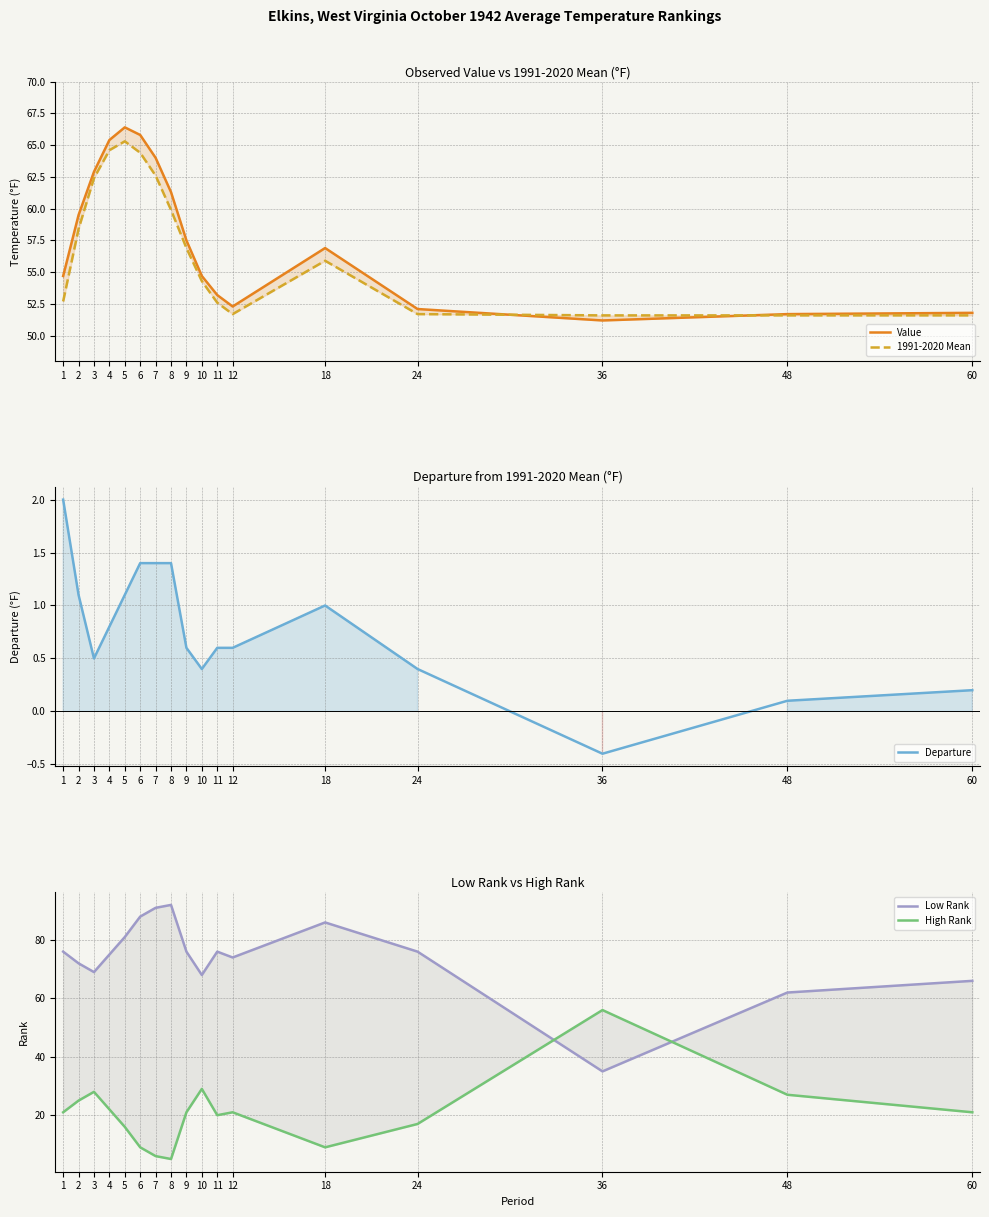

Reading left to right, what are all the values shown in this chart?

Value: 1=54.7	2=59.5	3=62.9	4=65.4	5=66.4	6=65.8	7=64.0	8=61.3	9=57.5	10=54.7	11=53.2	12=52.3	18=56.9	24=52.1	36=51.2	48=51.7	60=51.8
1991-2020 Mean: 1=52.7	2=58.4	3=62.4	4=64.6	5=65.3	6=64.4	7=62.6	8=59.9	9=56.9	10=54.3	11=52.6	12=51.7	18=55.9	24=51.7	36=51.6	48=51.6	60=51.6
Departure: 1=2.0	2=1.1	3=0.5	4=0.8	5=1.1	6=1.4	7=1.4	8=1.4	9=0.6	10=0.4	11=0.6	12=0.6	18=1.0	24=0.4	36=-0.4	48=0.1	60=0.2
Low Rank: 1=76.0	2=72.0	3=69.0	4=75.0	5=81.0	6=88.0	7=91.0	8=92.0	9=76.0	10=68.0	11=76.0	12=74.0	18=86.0	24=76.0	36=35.0	48=62.0	60=66.0
High Rank: 1=21.0	2=25.0	3=28.0	4=22.0	5=16.0	6=9.0	7=6.0	8=5.0	9=21.0	10=29.0	11=20.0	12=21.0	18=9.0	24=17.0	36=56.0	48=27.0	60=21.0